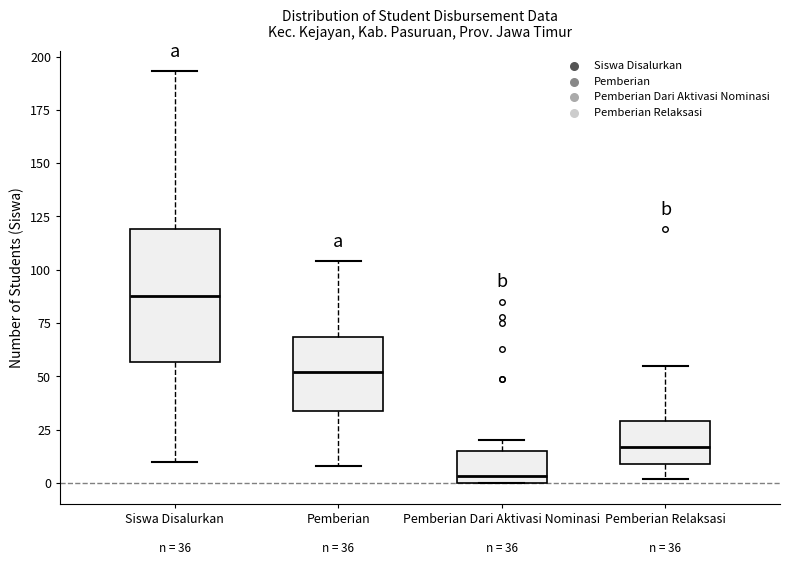

Which box's median line is the lowest?

Pemberian Dari Aktivasi Nominasi